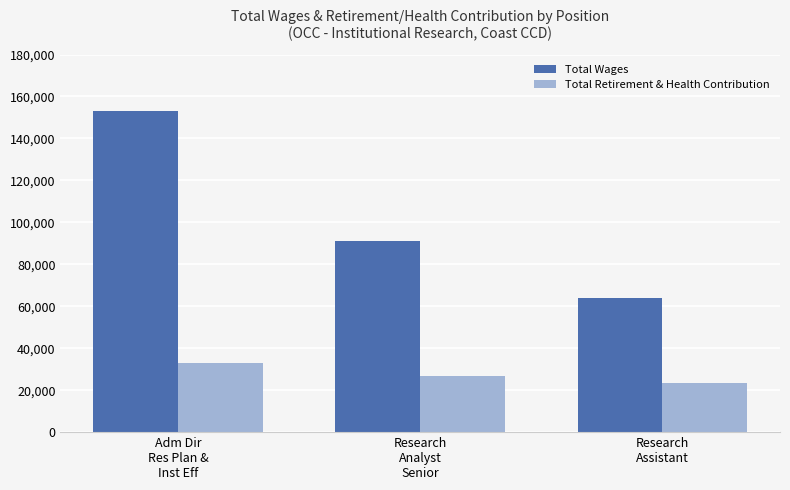

At which category is the sum across all series the highest?

Adm Dir
Res Plan &
Inst Eff